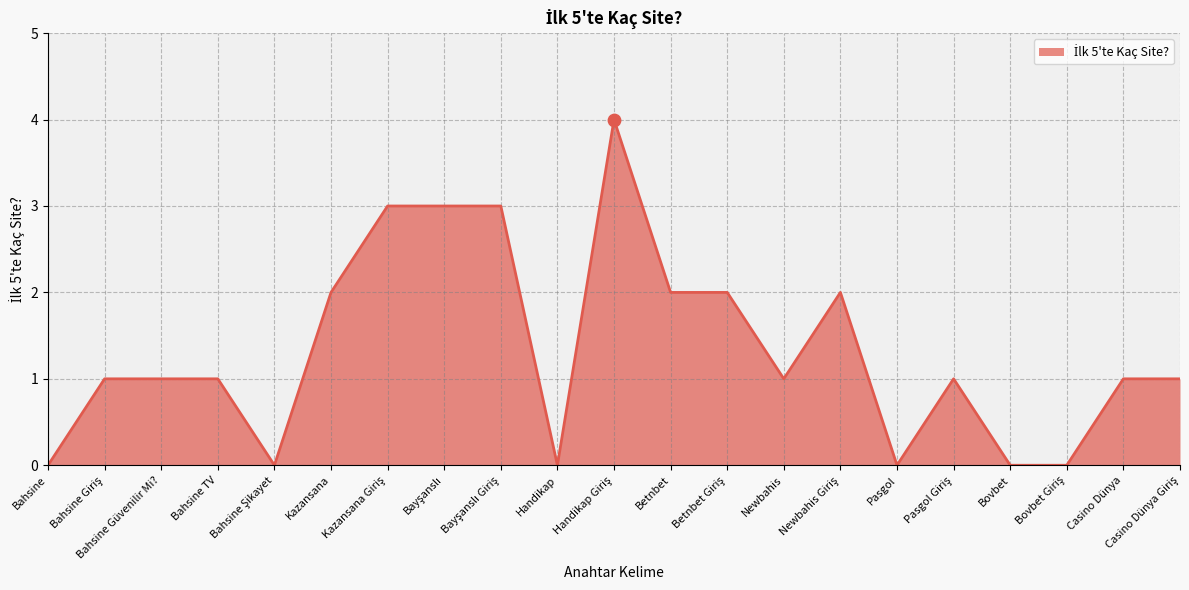

What is the maximum value shown in the chart?

4